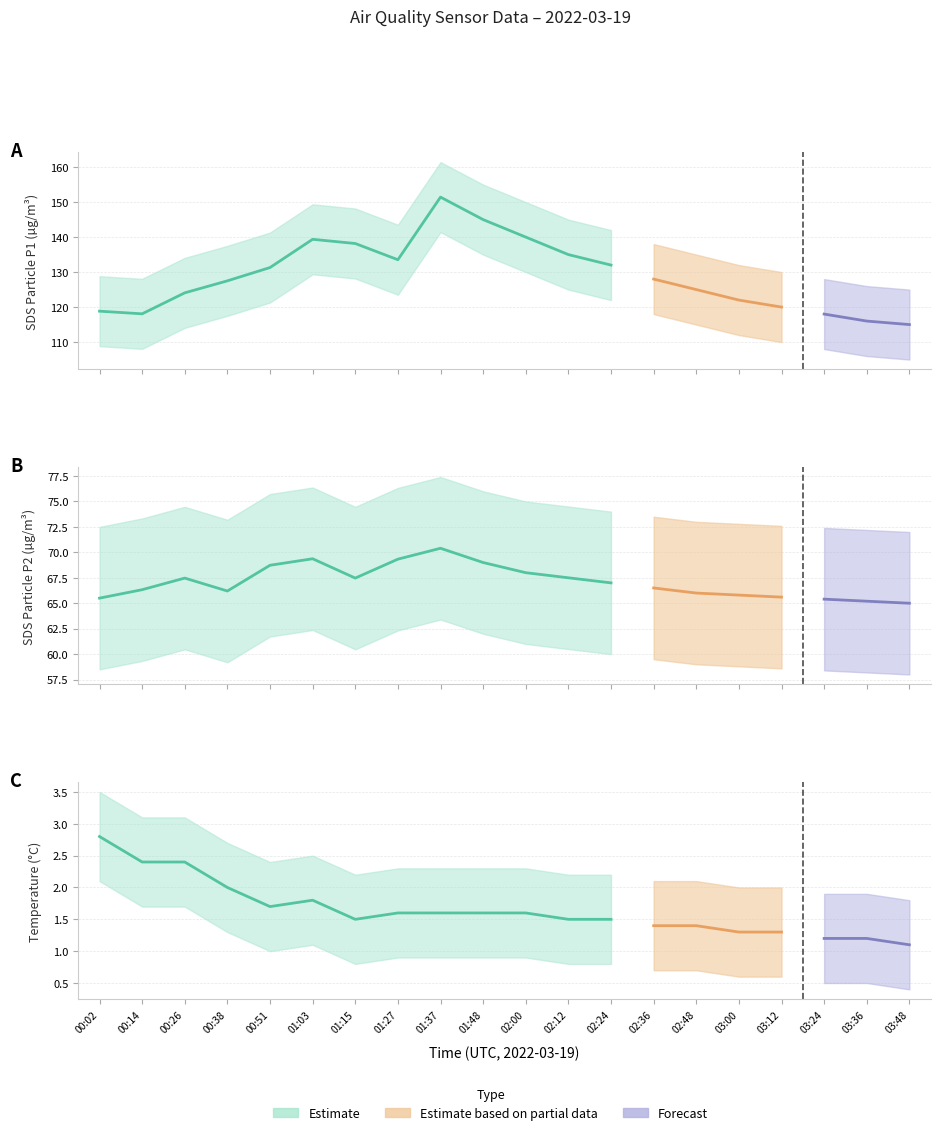

Rank the categories by SDS_P2 value from highest to lowest.

01:37, 01:03, 01:27, 01:48, 00:51, 02:00, 02:12, 00:26, 01:15, 02:24, 02:36, 00:14, 00:38, 02:48, 03:00, 03:12, 00:02, 03:24, 03:36, 03:48